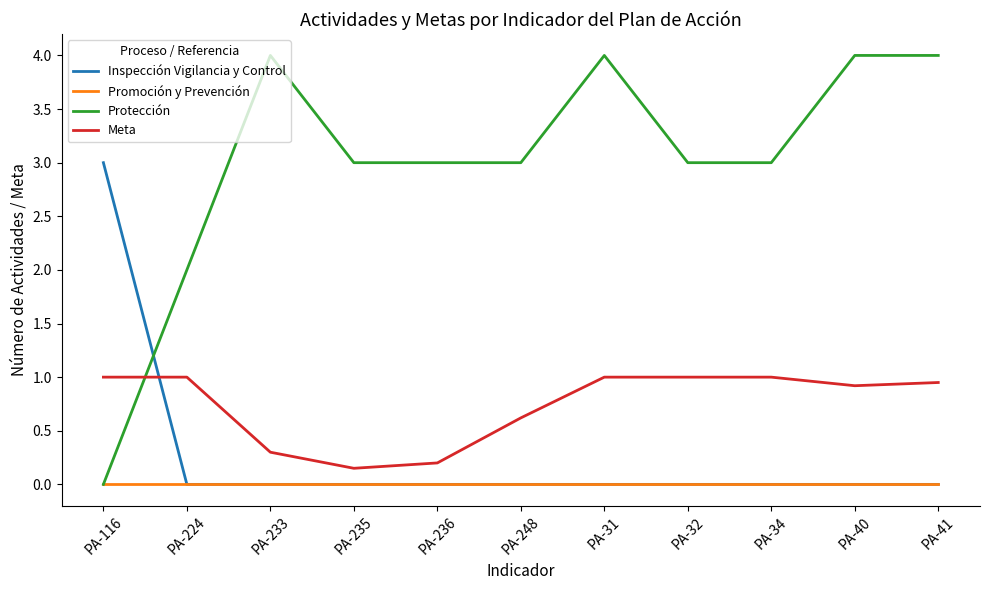

What is the maximum value for Inspección Vigilancia y Control?

3.0